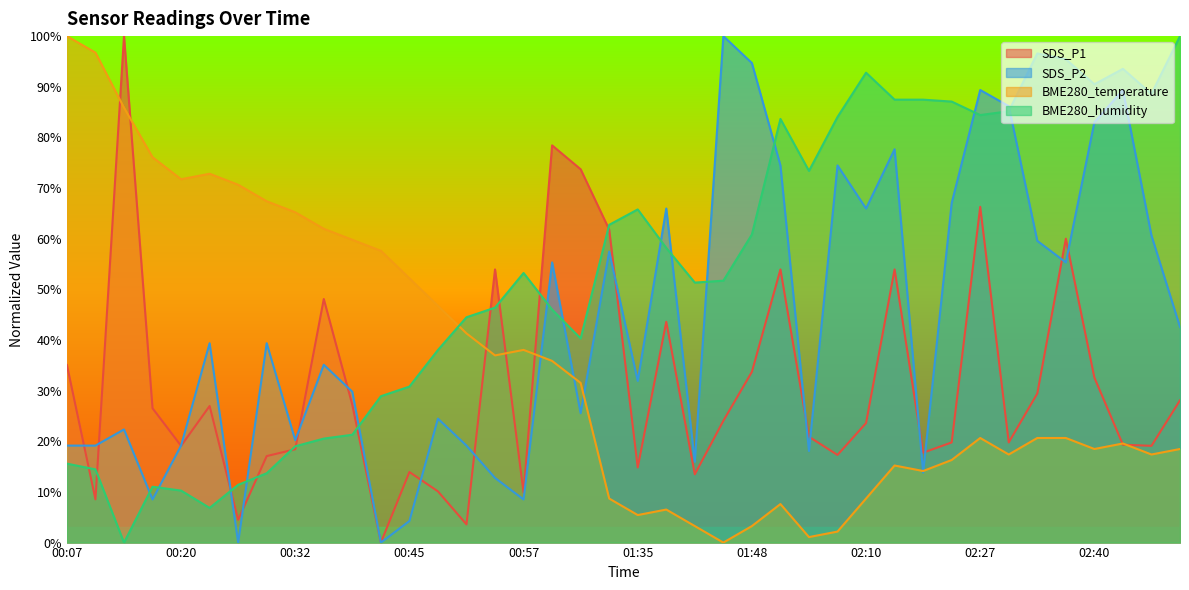

What is the difference between the maximum and minimum values in the BME280_humidity series?

100.0